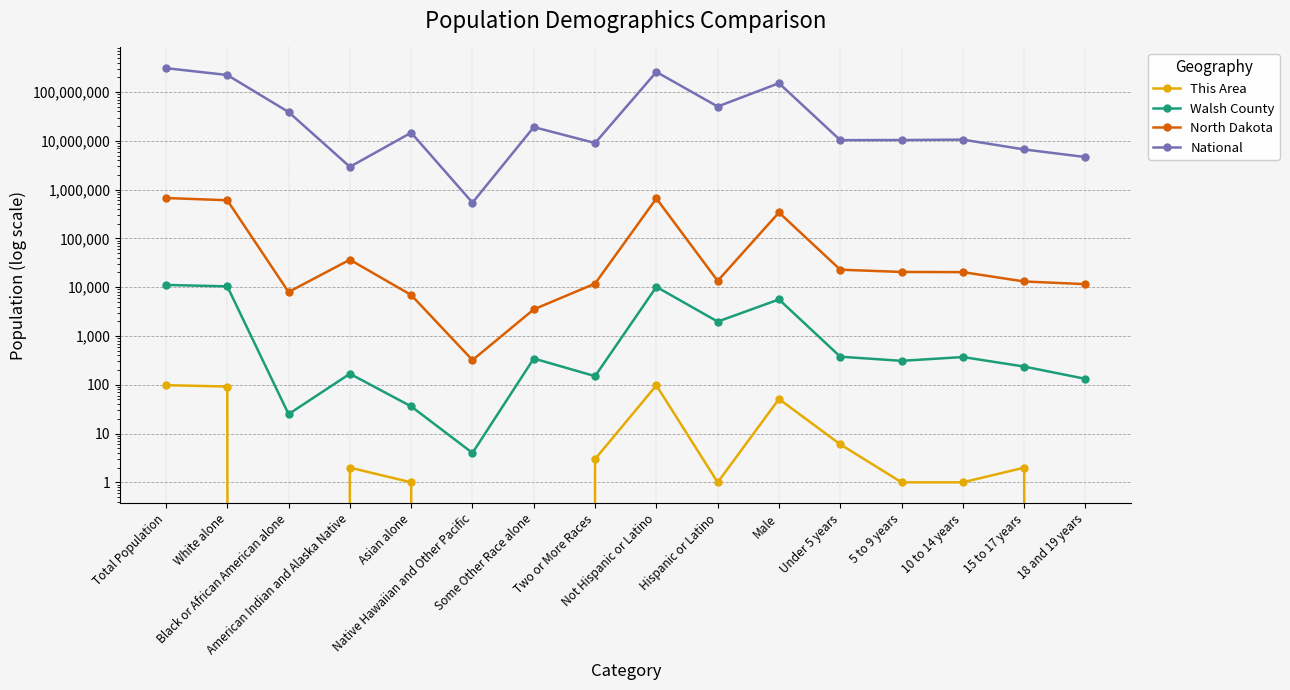

The This Area series shows 54 at Some Other Race alone. True or false?

False